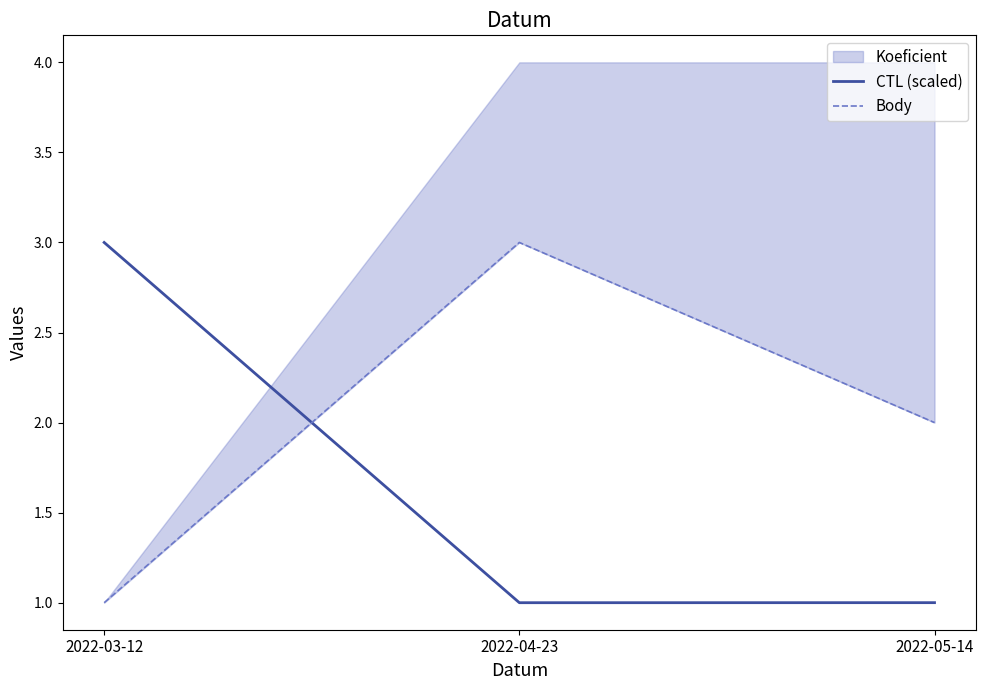

What is the average value of the Body series?

2.0